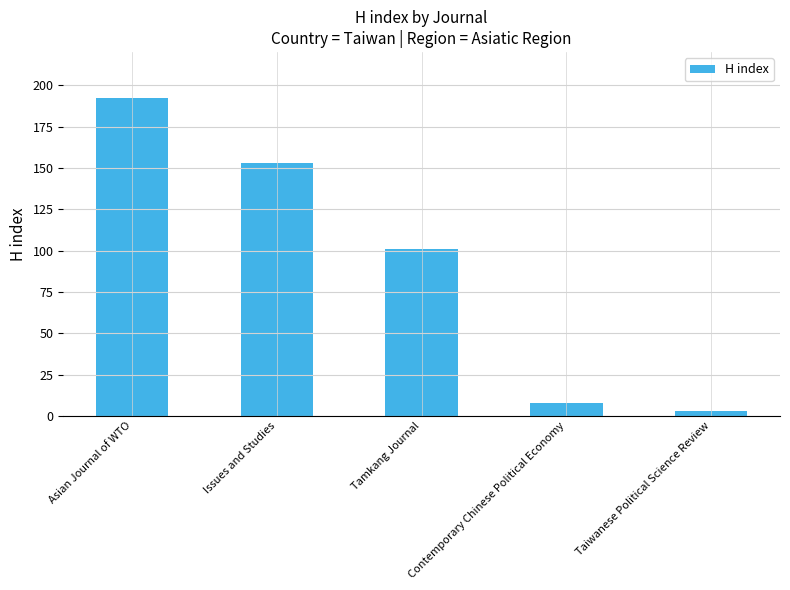

True or false: the data shows 153 at Issues and Studies.

True